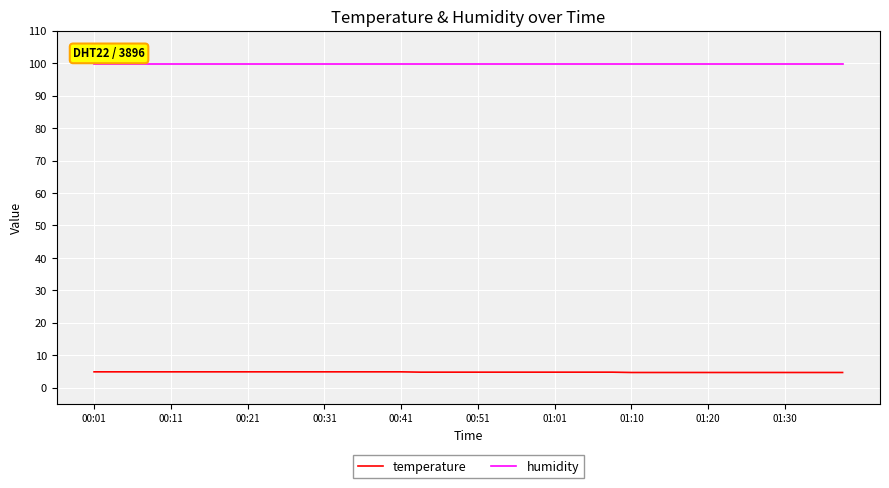

List the series in order of their peak value, lowest first.

temperature, humidity